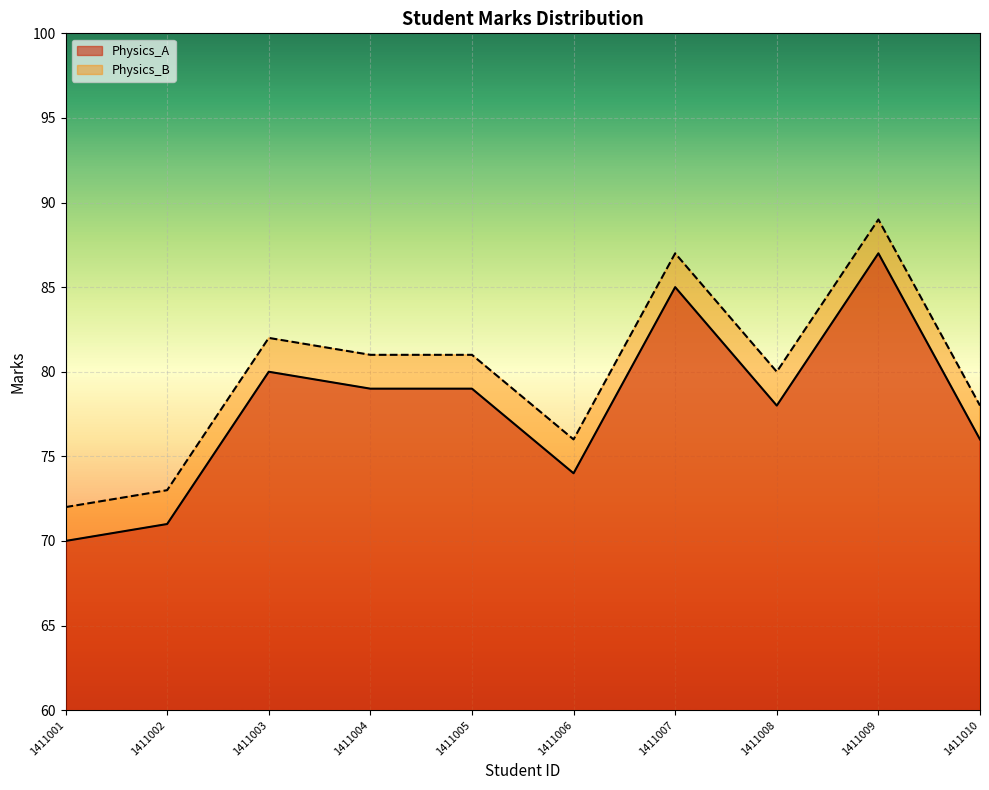

Count the number of categories in the chart.

10